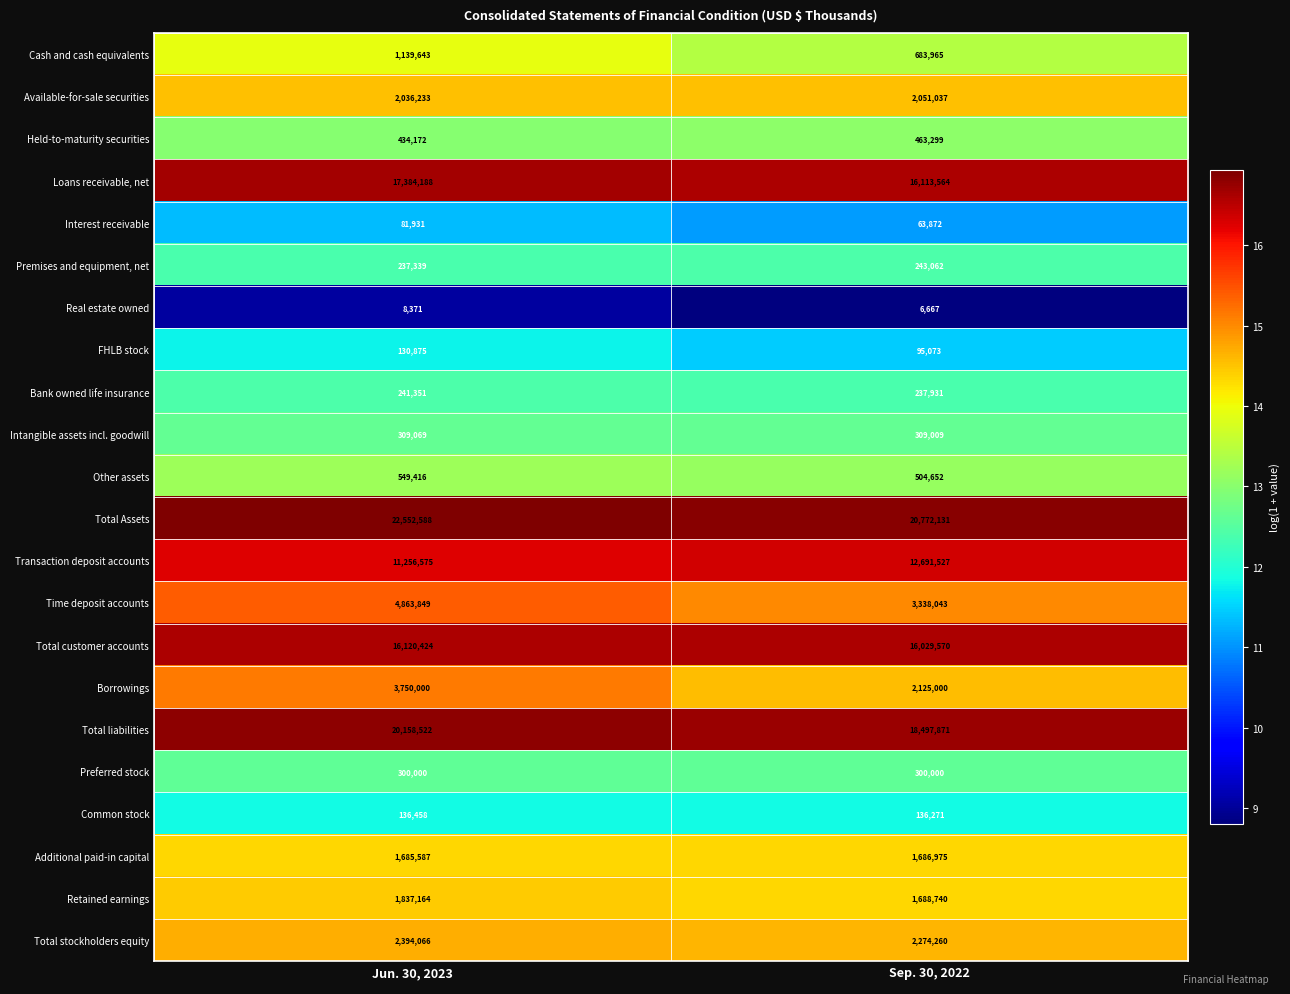

What is the minimum value shown in the chart?

6667